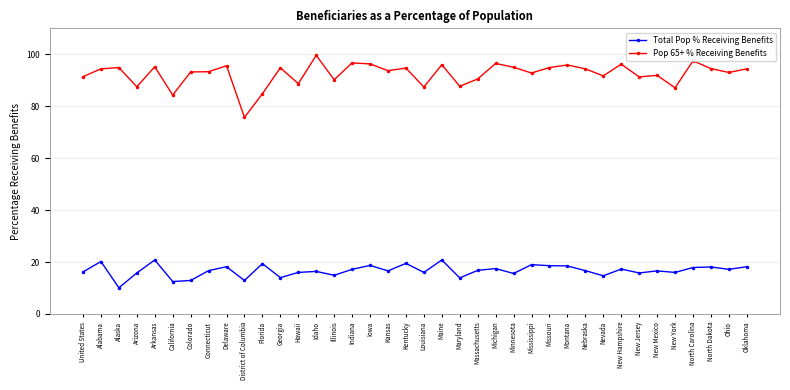

How many series are shown in this chart?

2